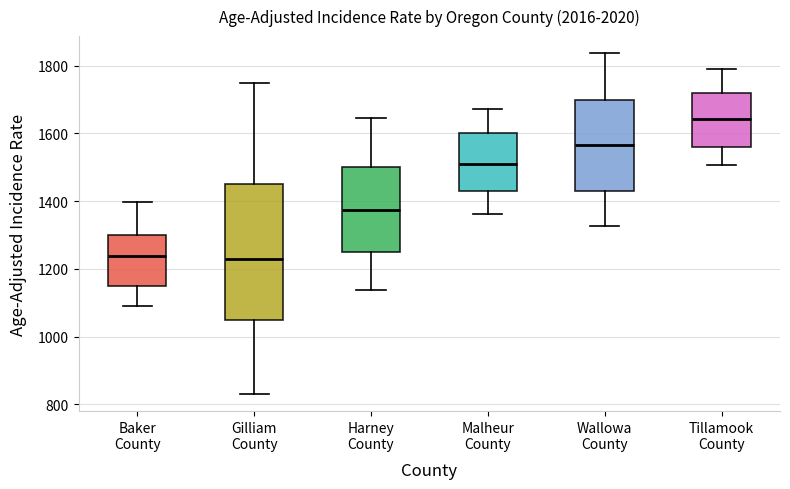

Where is the lower edge of the box for Harney County on the y-axis? The values are not printed on the chart, so give them approximately, as read against the axis.

1260